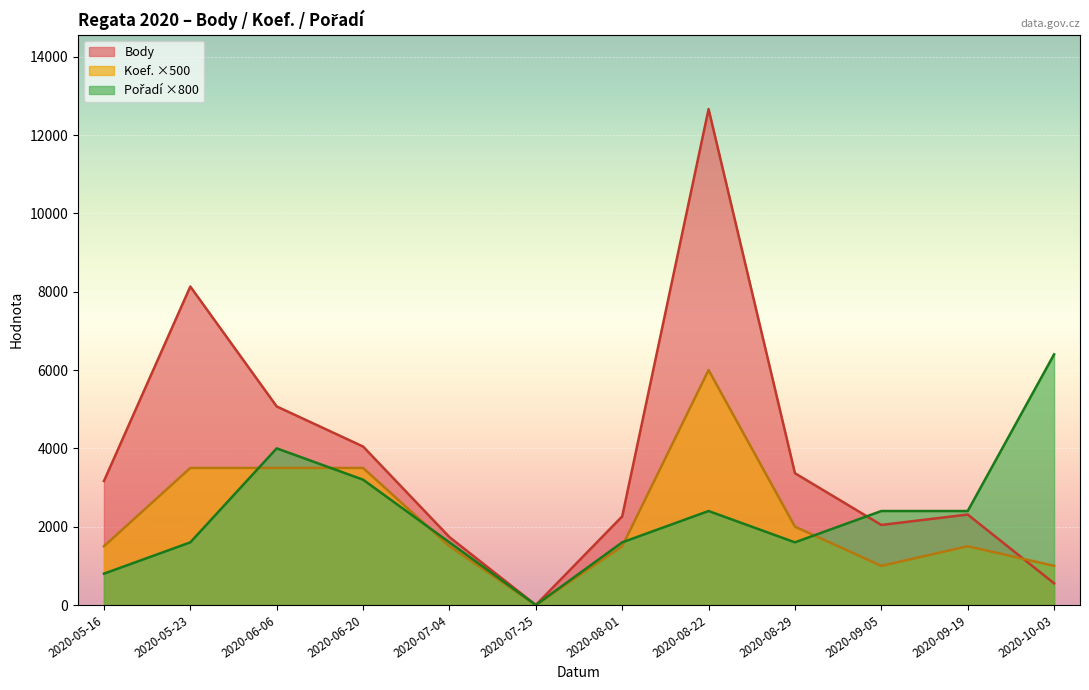

True or false: Pořadí and Koef. intersect in this chart.

True